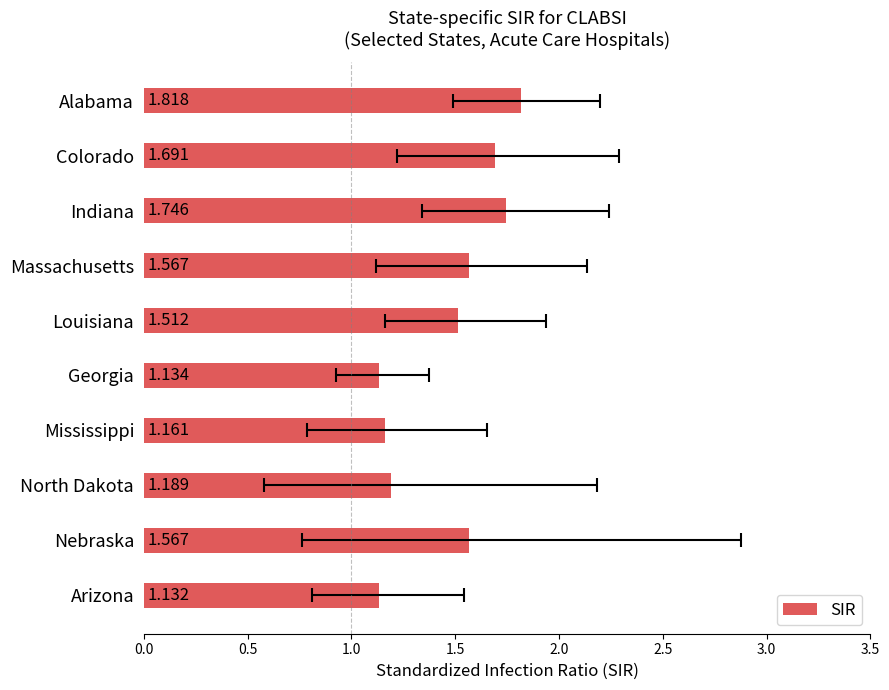

What is the difference between the second highest and minimum values?

0.6